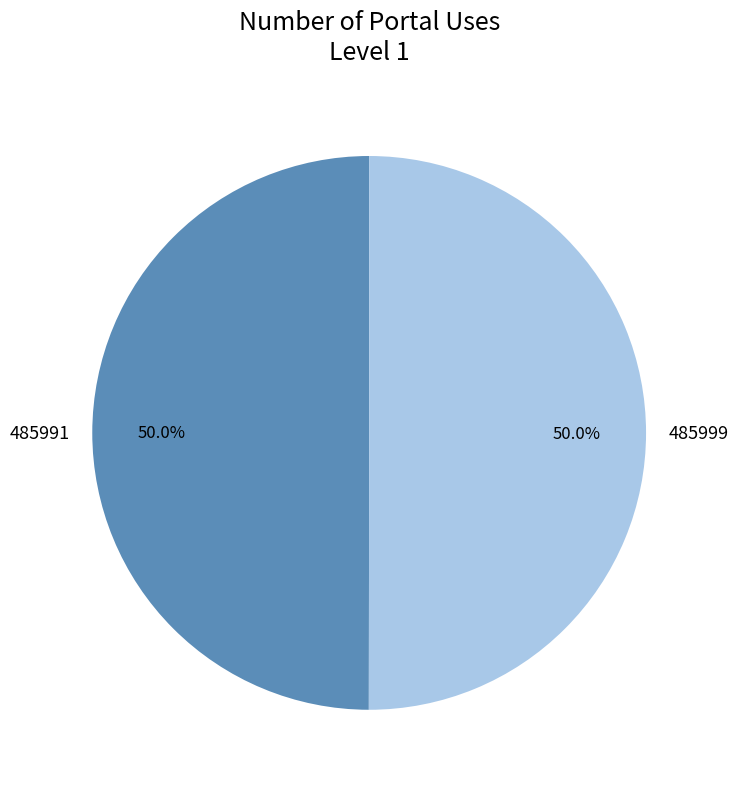

Is the sum of 485999 and 485991 greater than half?

Yes